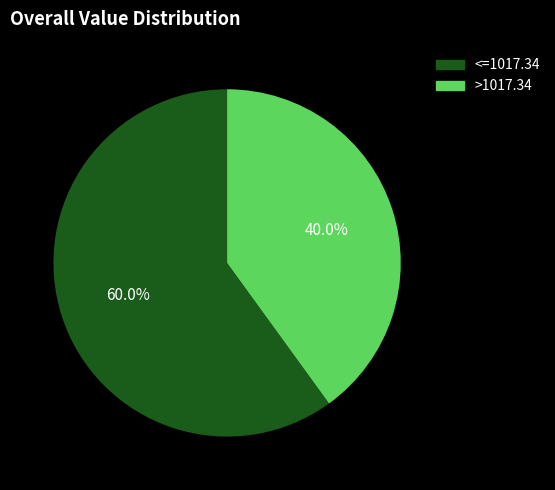

Count the number of slices in the pie.

2